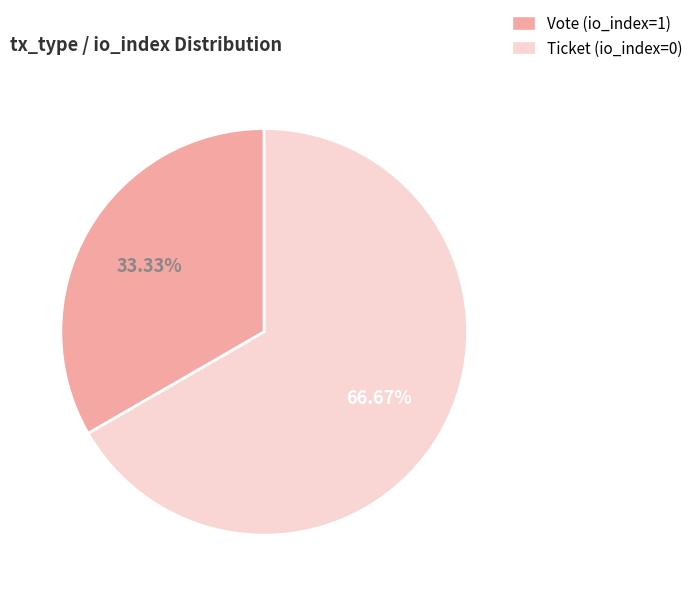

Rank the categories by value from lowest to highest.

Vote (io_index=1), Ticket (io_index=0)